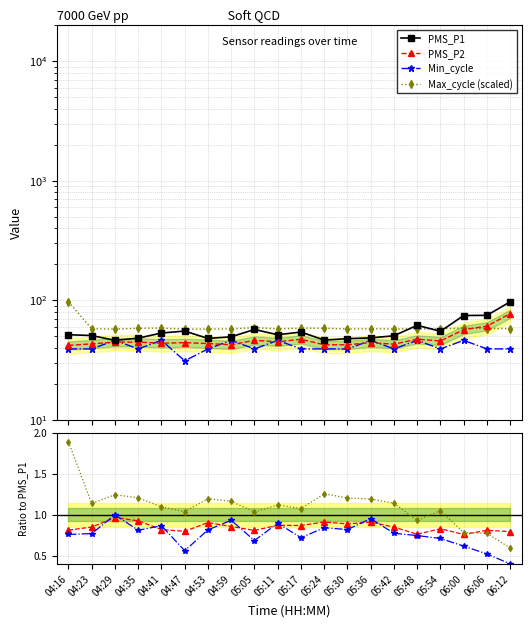

What is the difference between the PMS_P1 values at 05:11 and 04:29?

5.2